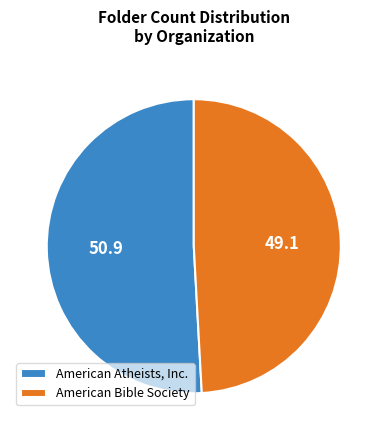

Is the sum of American Bible Society and American Atheists, Inc. greater than half?

Yes